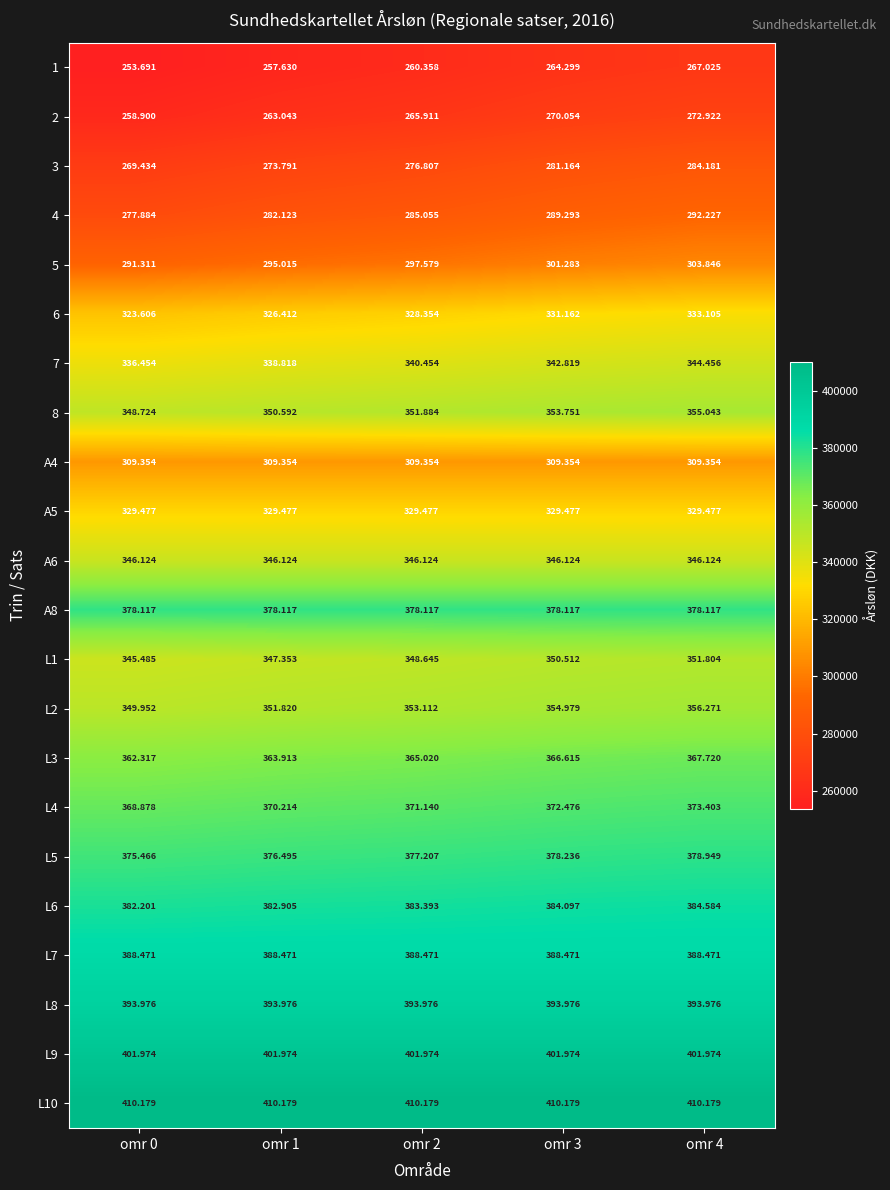

What is the maximum value shown in the chart?

410179